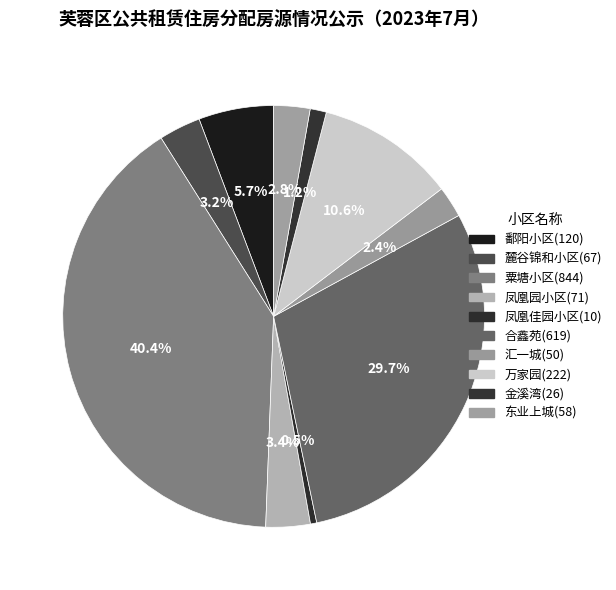

How many segments does this pie chart have?

10